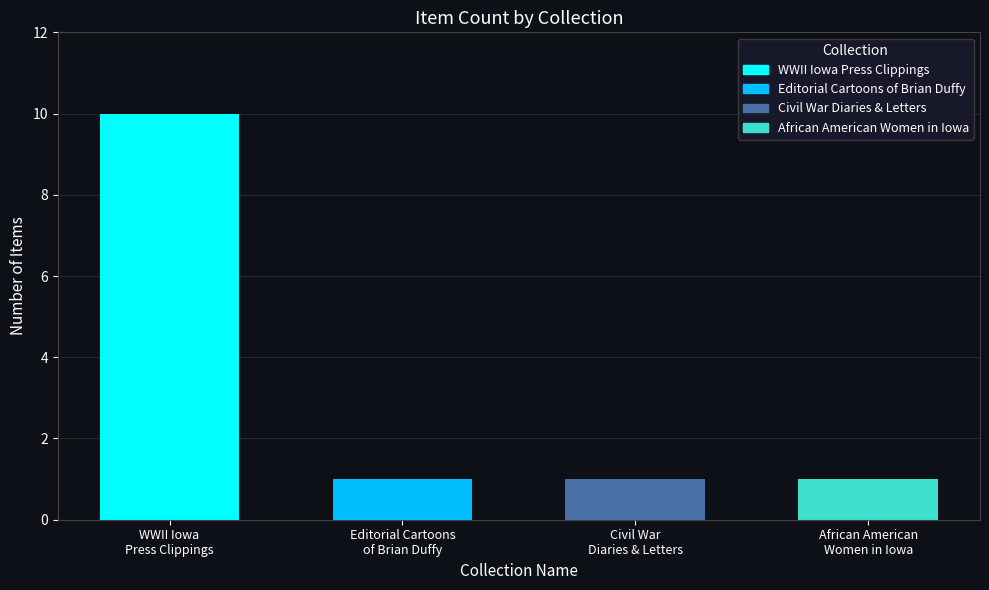

How many series are shown in this chart?

4